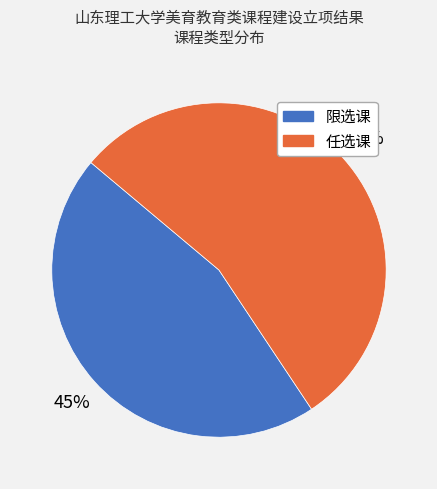

The 限选课 slice represents 54% of the pie. True or false?

False